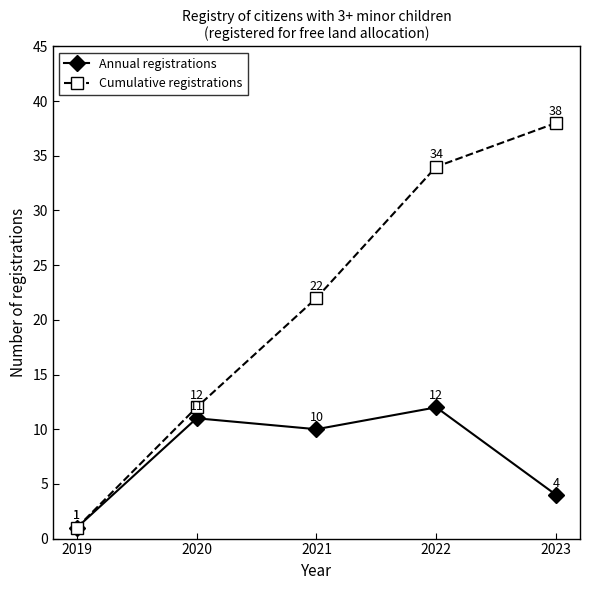

At which label does Annual registrations reach its minimum?

2019